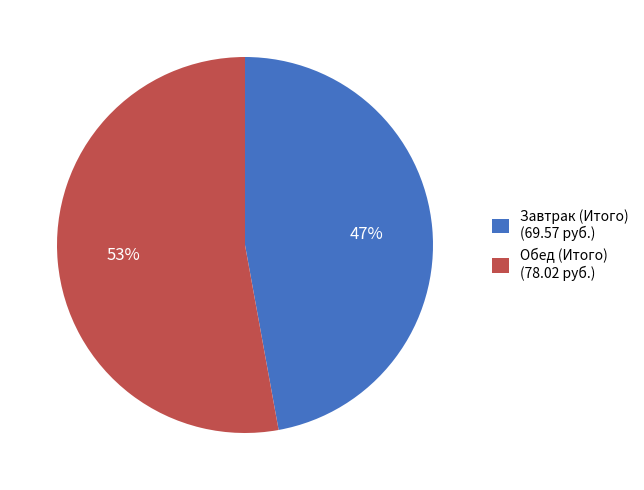

To the nearest percent, what percentage of the pie is Завтрак (Итого)?

47%